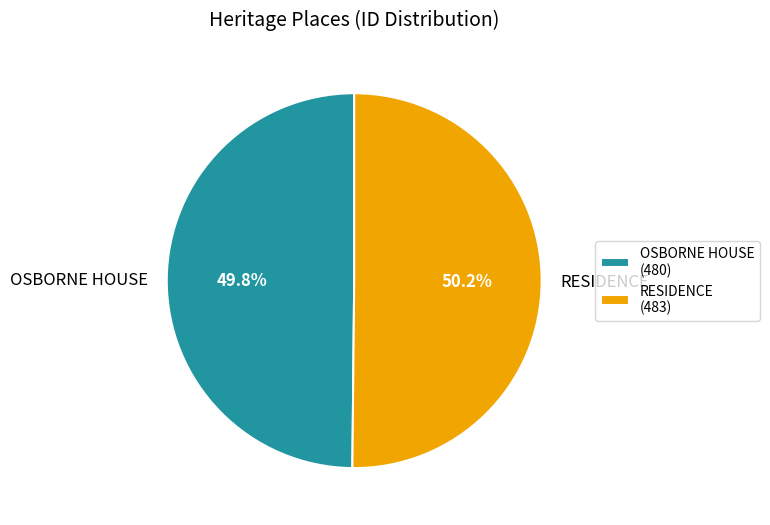

What is the ratio of the value at RESIDENCE to the value at OSBORNE HOUSE?

1.0